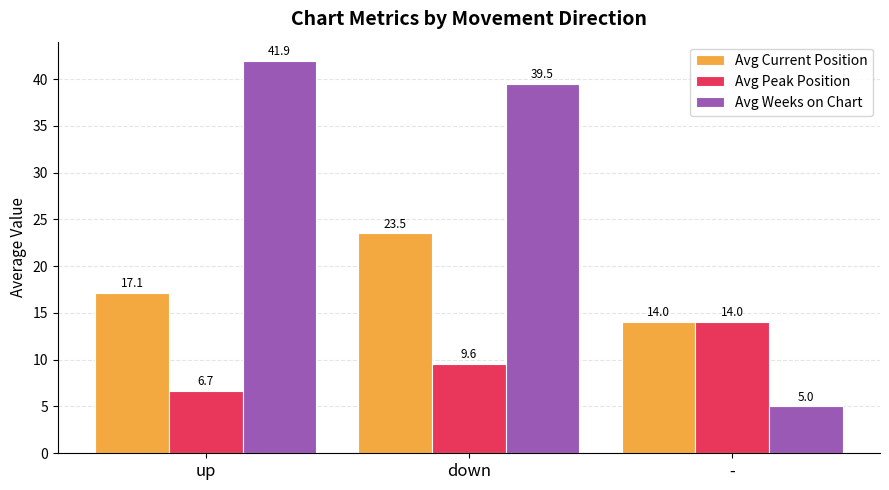

List the series in order of their overall mean, lowest first.

Avg Peak Position, Avg Current Position, Avg Weeks on Chart